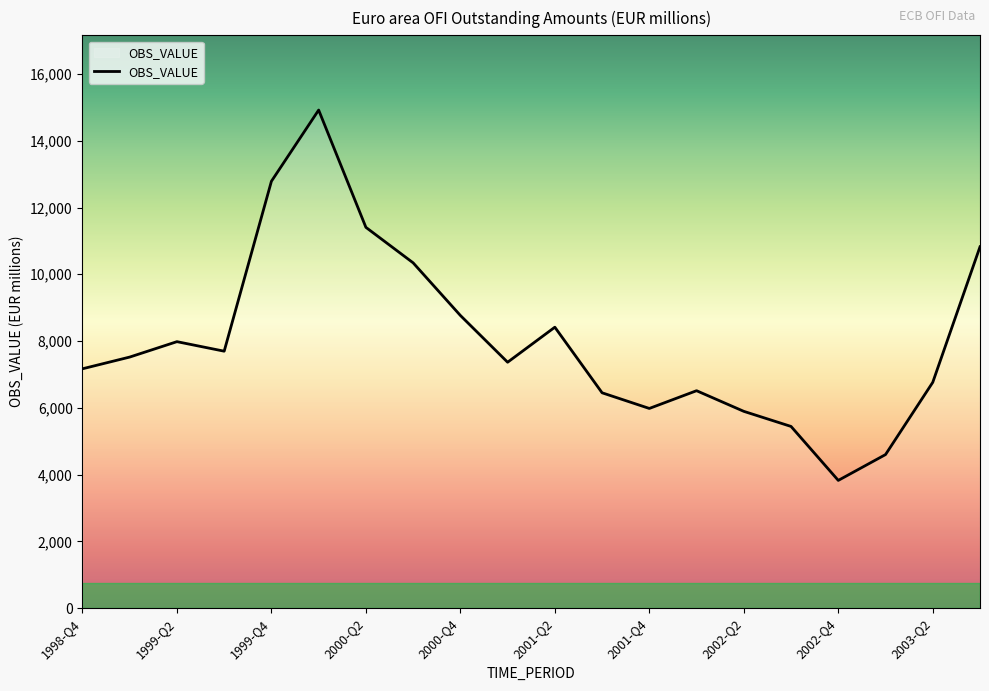

What is the smallest value displayed?

3826.1